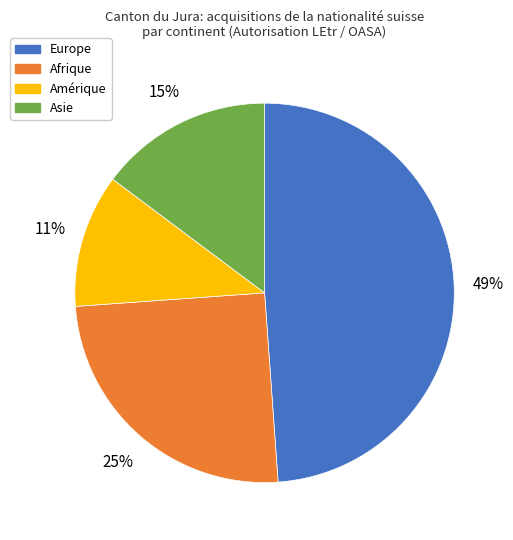

Is the sum of Europe and Afrique greater than half?

Yes